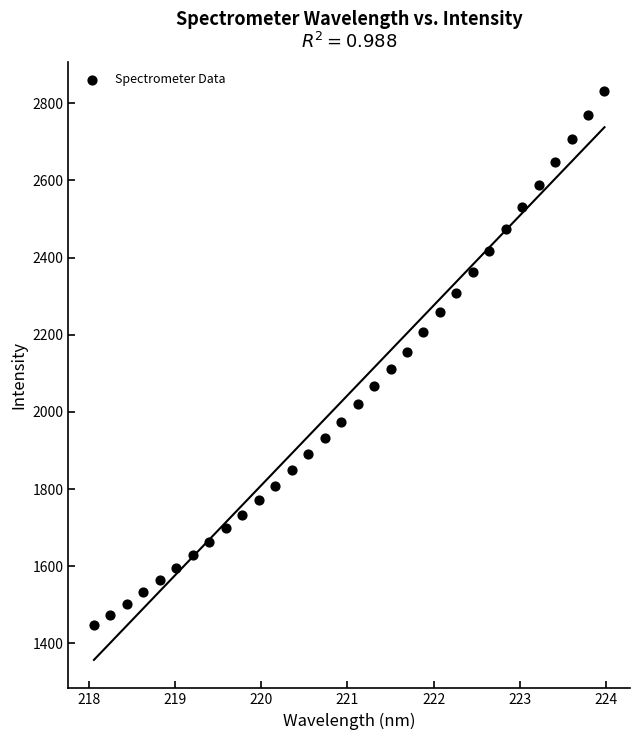

What is the range of X values (max minus min)?

5.9